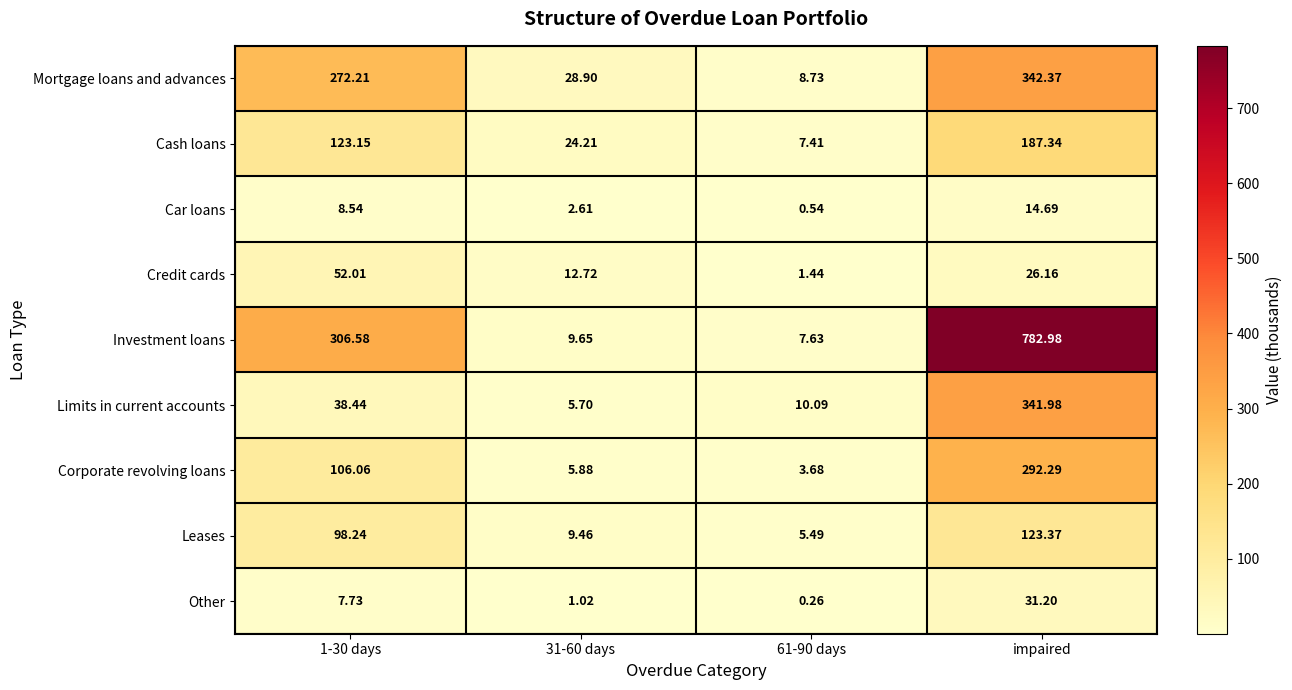

At 61-90 days, list the series in order from largest to smallest.

Limits in current accounts, Mortgage loans and advances, Investment loans, Cash loans, Leases, Corporate revolving loans, Credit cards, Car loans, Other